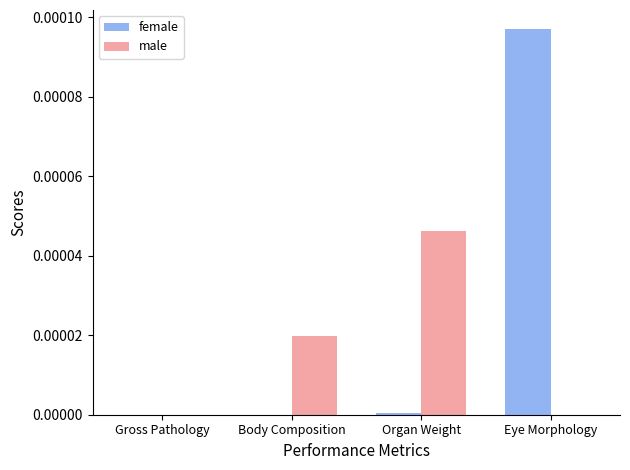

Are the bars grouped side by side (vs. stacked)?

Yes